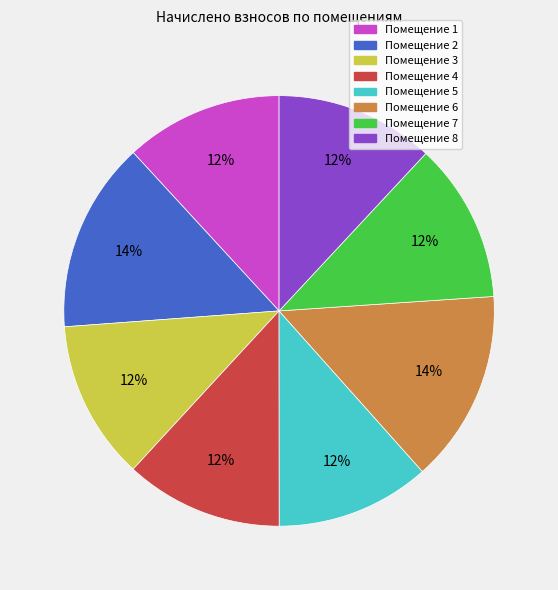

To the nearest percent, what percentage of the pie is Помещение 5?

12%